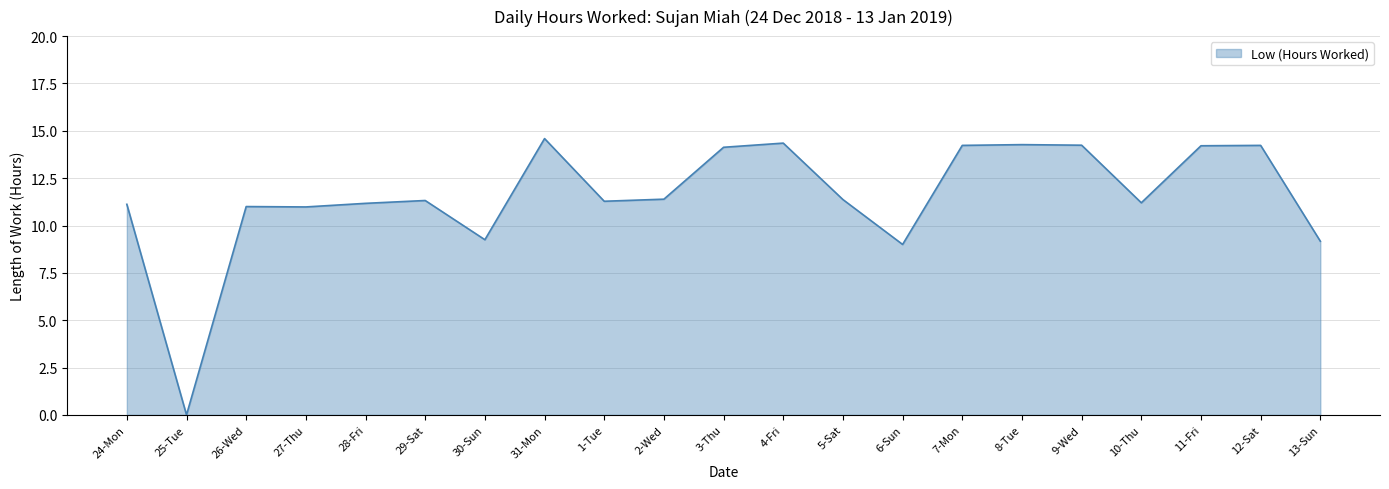

True or false: there are more than 0 points higher than both neighbors.

True